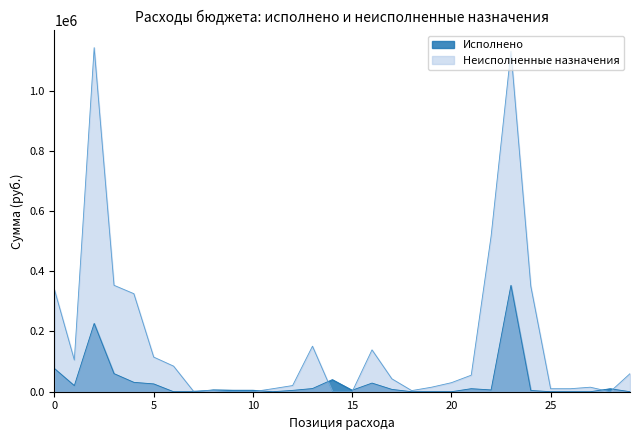

What is the greatest value displayed?

1142269.8